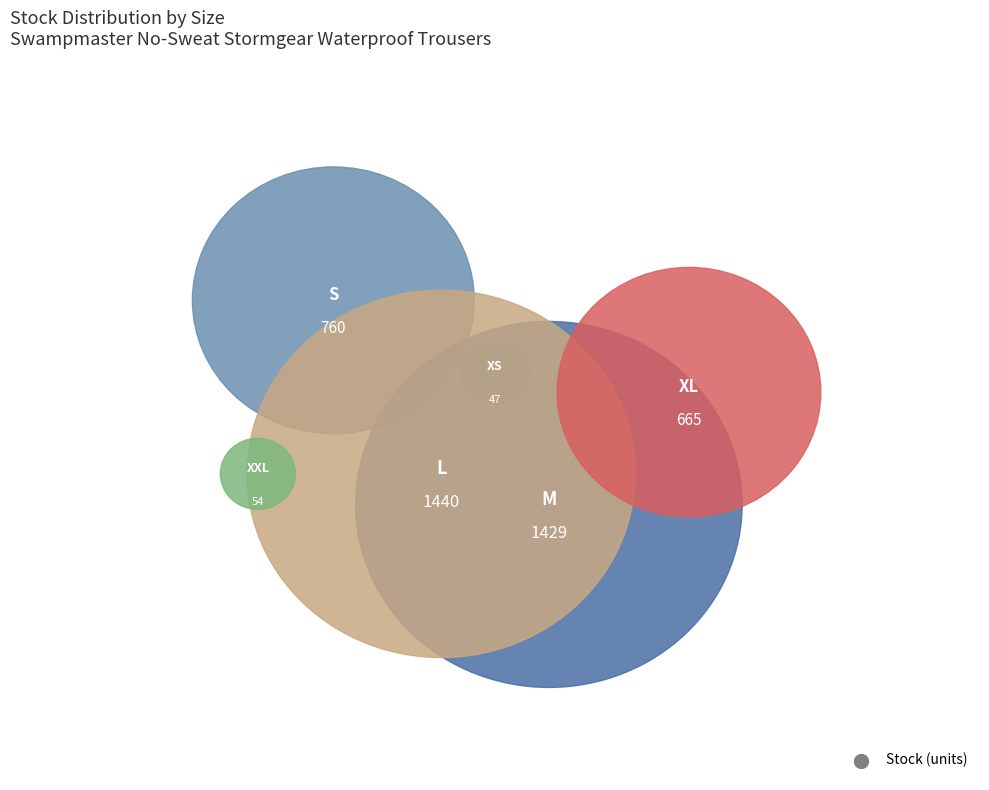

Is it true that L is 33% of the pie?

True